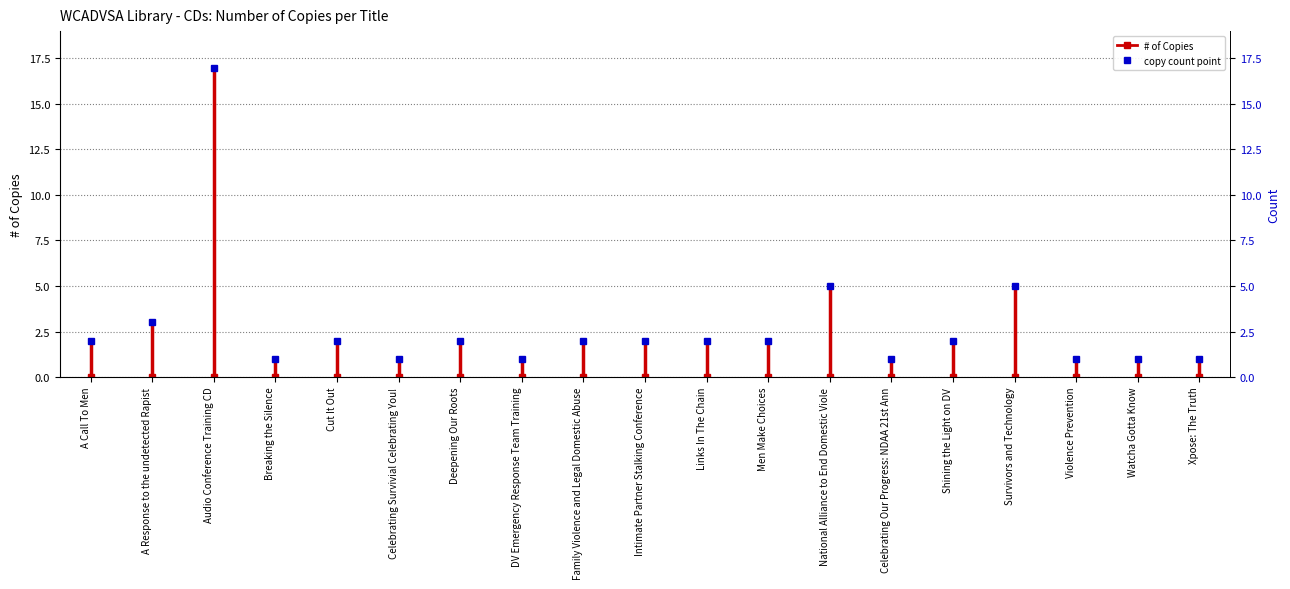

Between A Call To Men and A Response to the undetected Rapist, which is larger?

A Response to the undetected Rapist